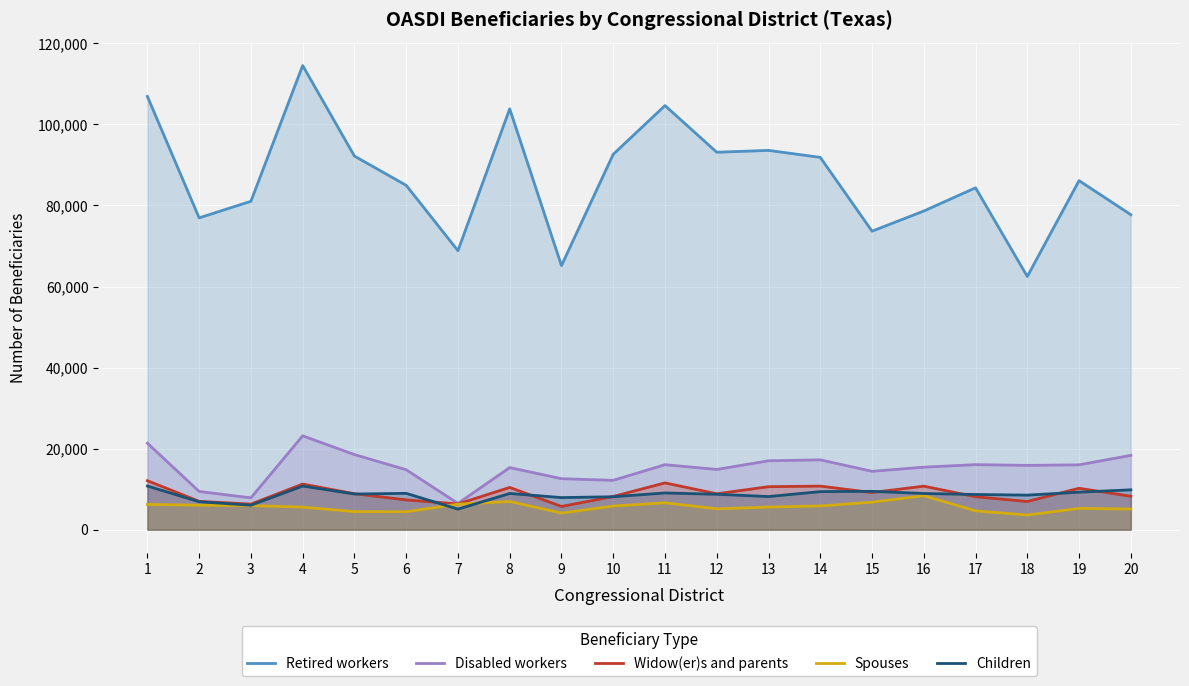

Does the chart display data point markers on the line(s)?

No